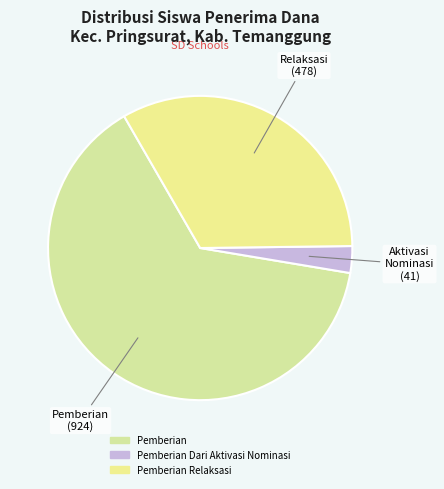

How many slices are in this pie chart?

3